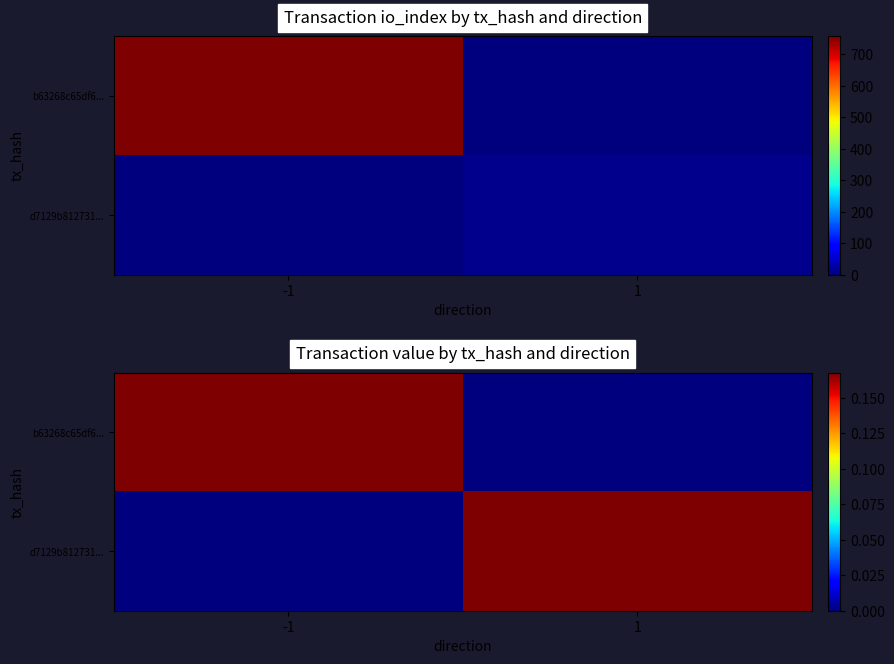

Between 1 and -1, which is larger?

-1